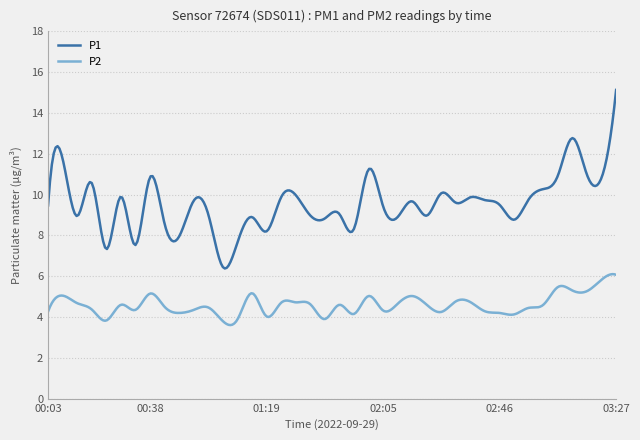

What is the difference between the maximum and minimum values in the P2 series?

2.5